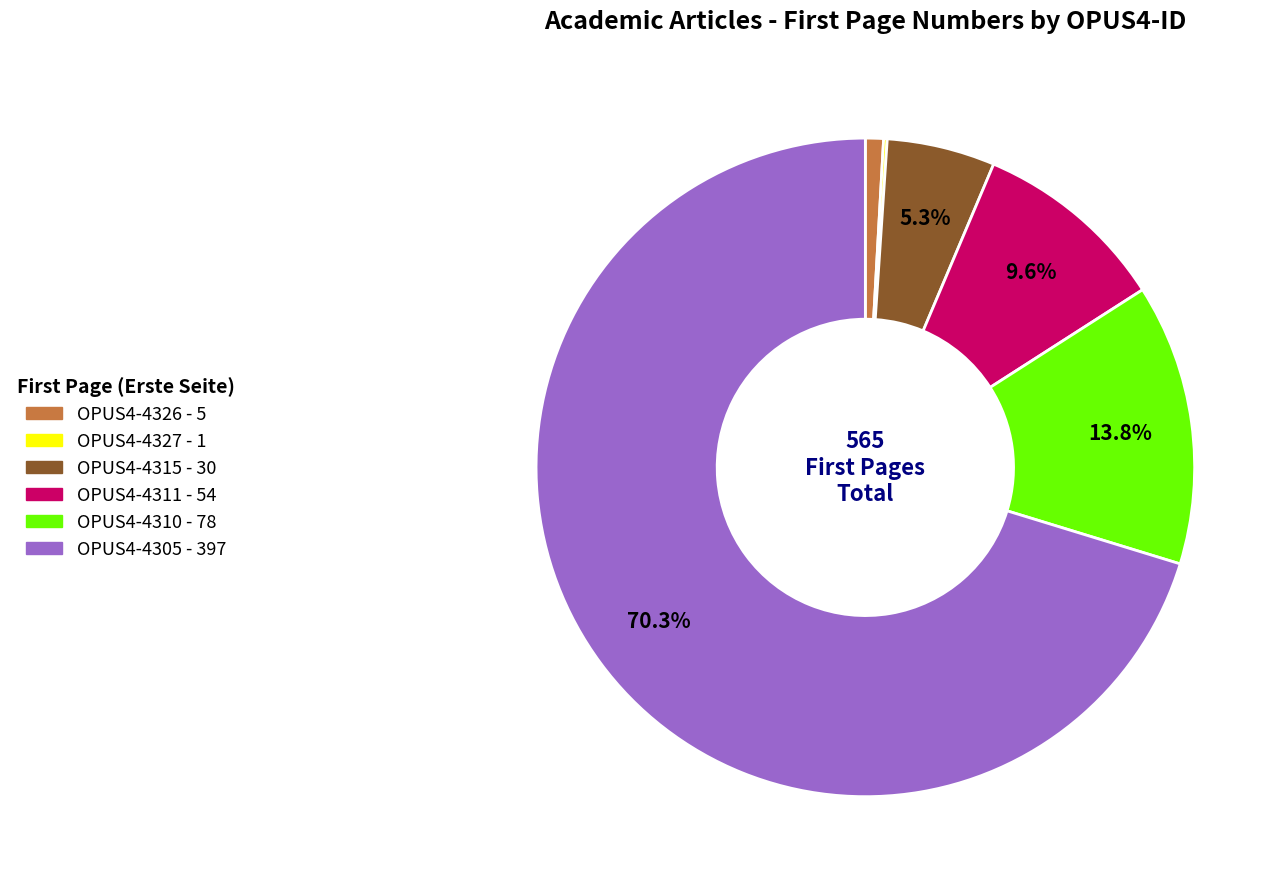

What percentage is the OPUS4-4326 slice, to the nearest percent?

1%